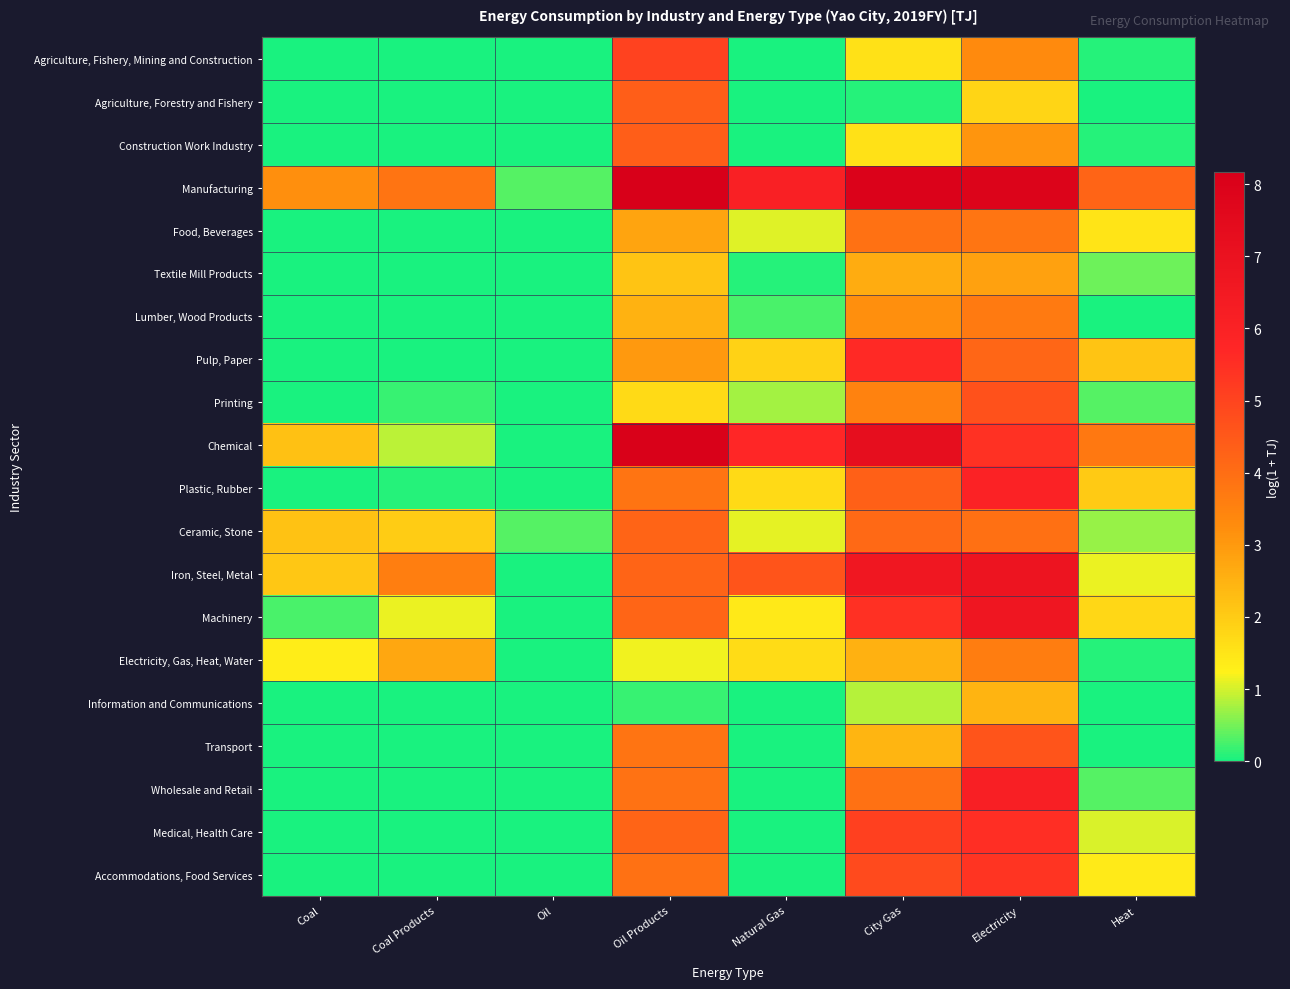

Count the number of categories in the chart.

8